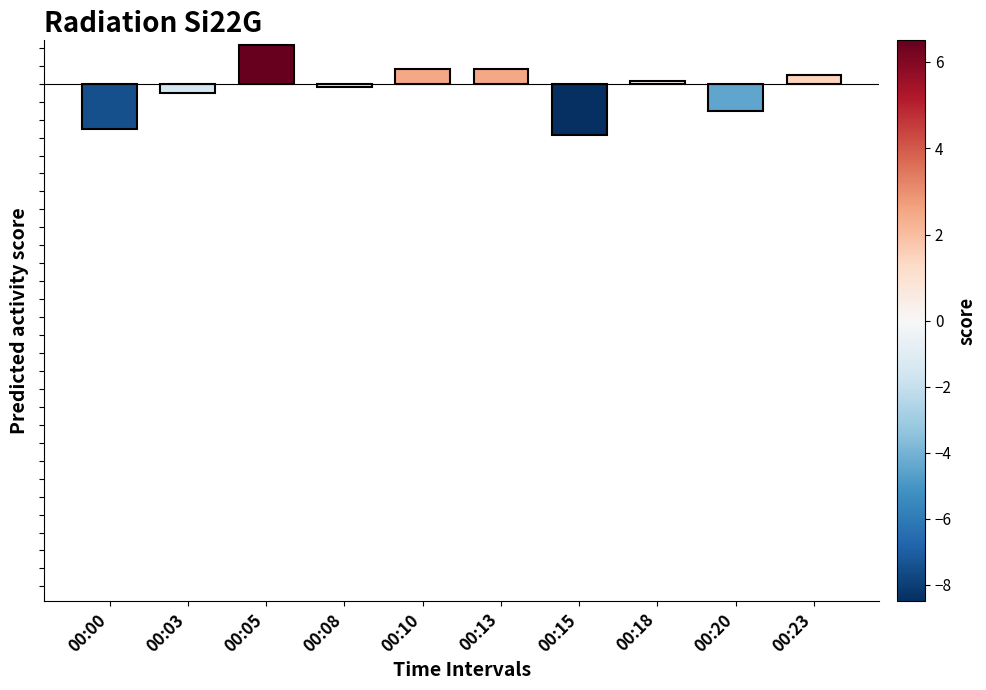

What is the change in value from 00:03 to 00:05?

+8.0